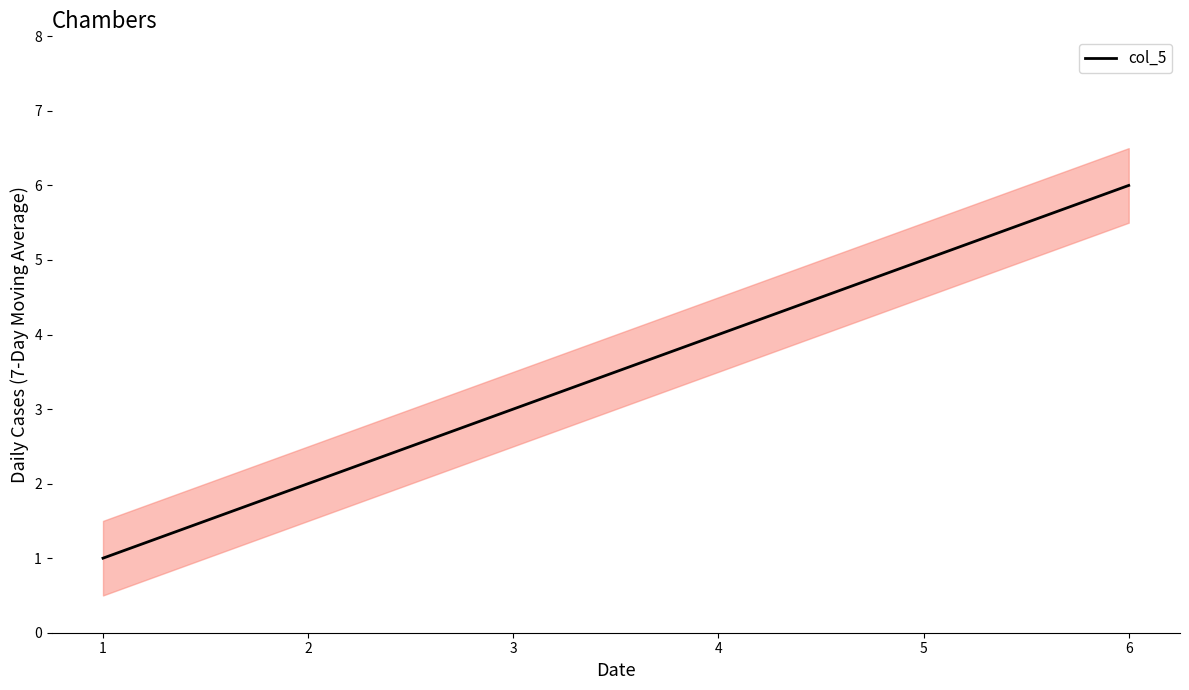

Is this an area chart (filled region under the line)?

No